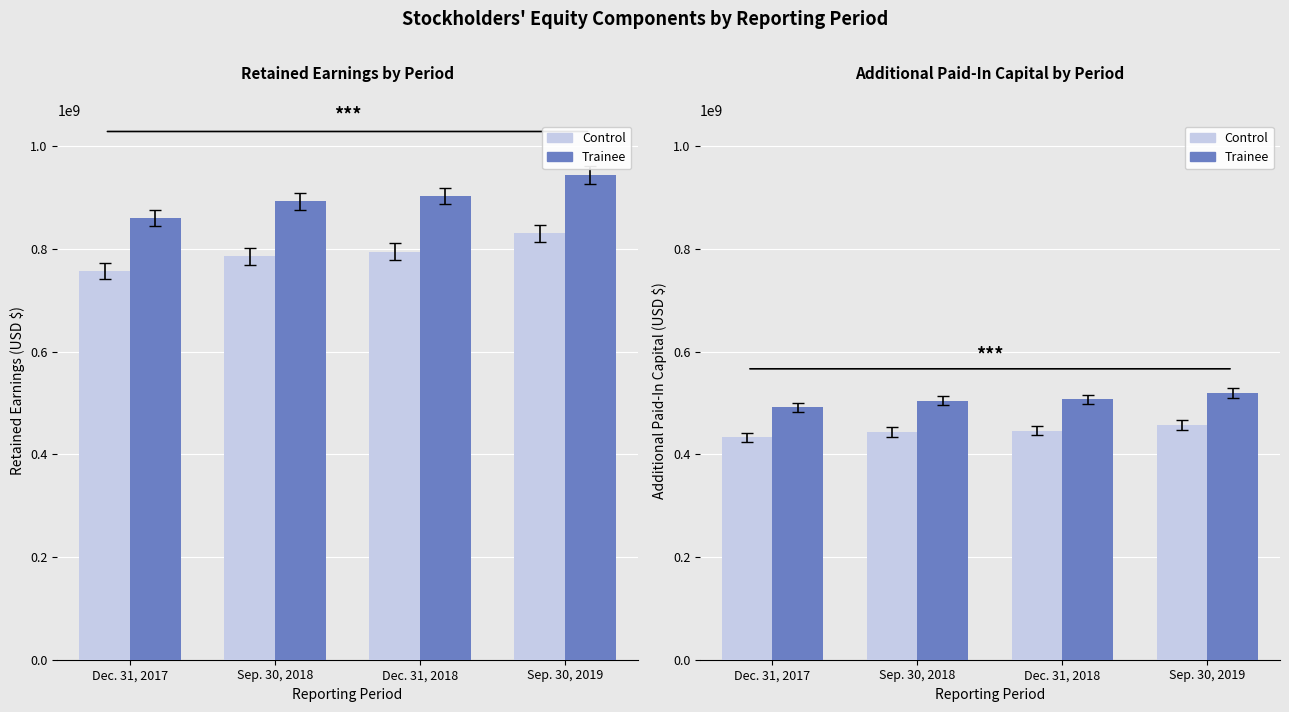

What are all the series names shown in the legend?

Control, Trainee